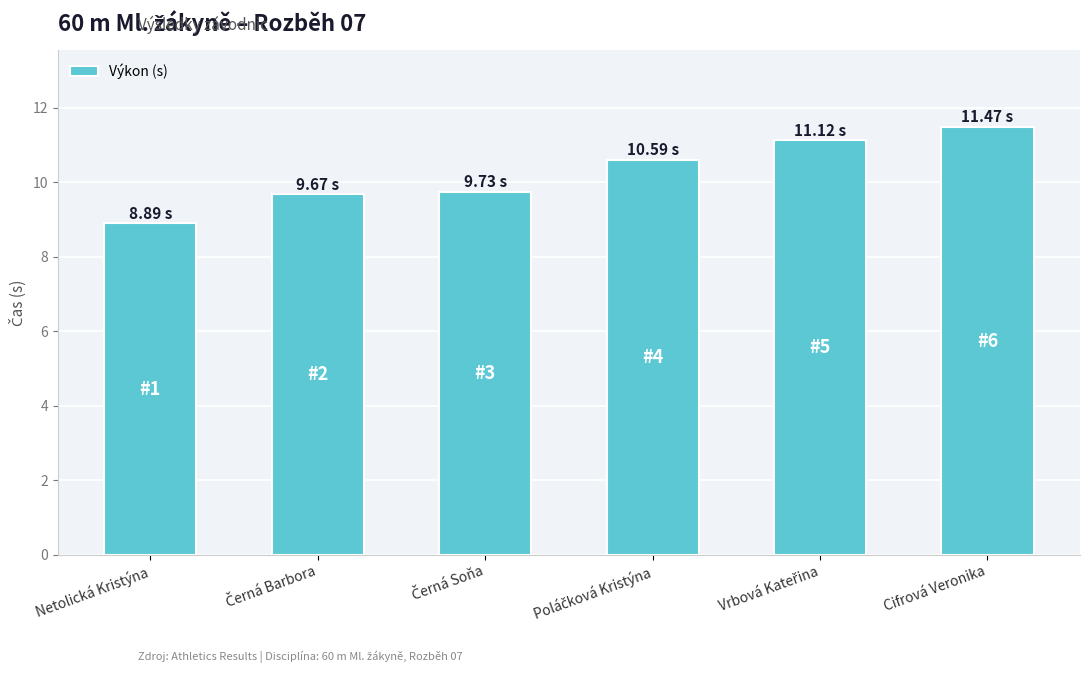

The chart shows a value of 16.4 at Cifrová Veronika. True or false?

False